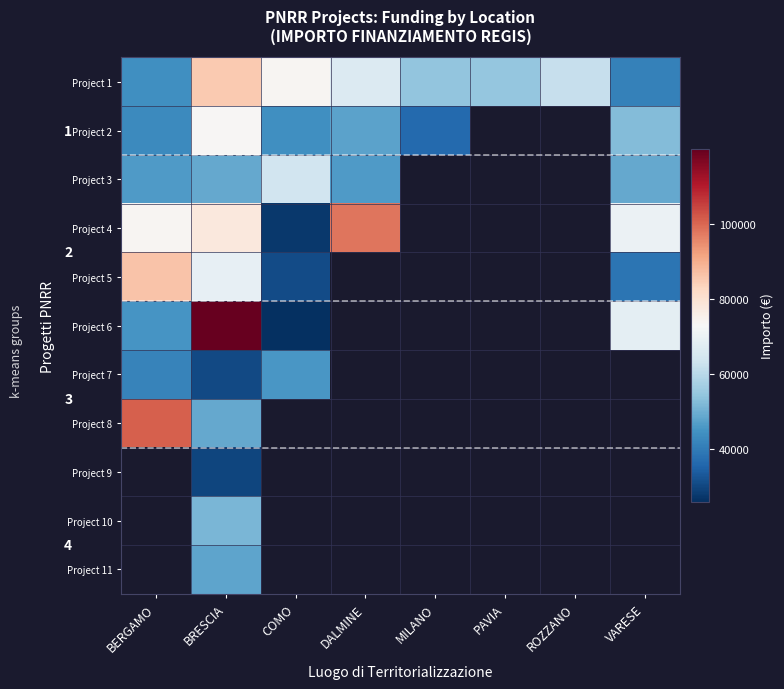

At which category does the chart reach its peak across all series?

BRESCIA